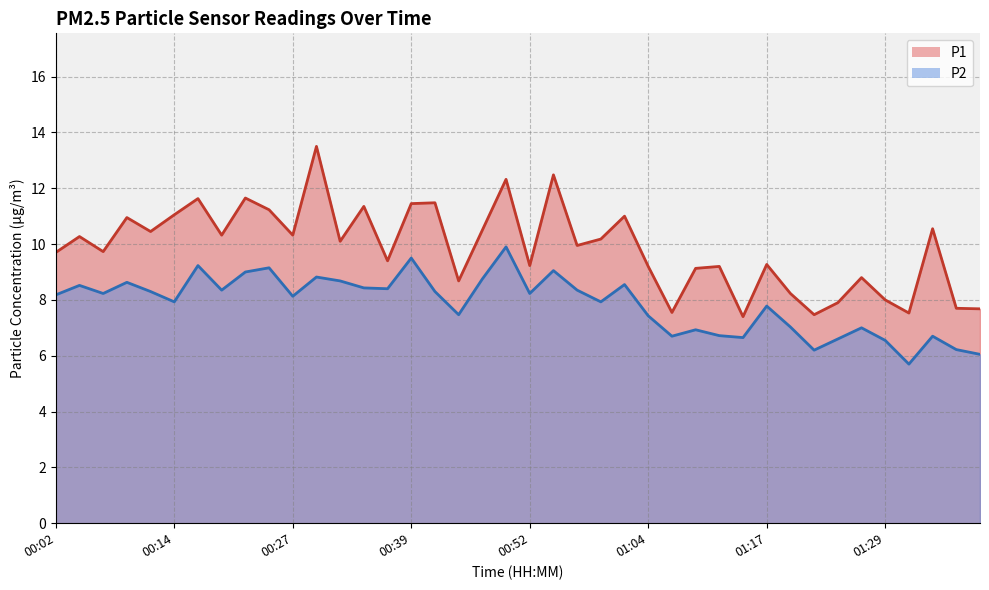

What is the label of the 1st point from the right?

01:39